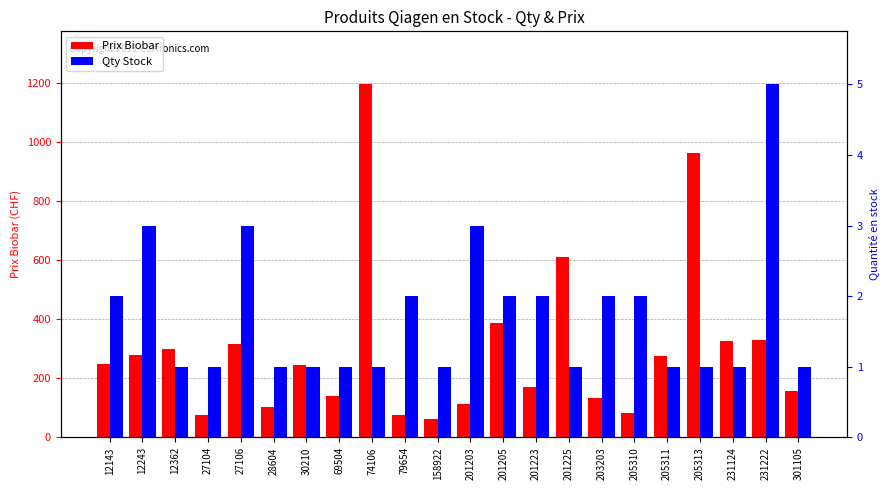

At which category is the sum across all series the highest?

74106